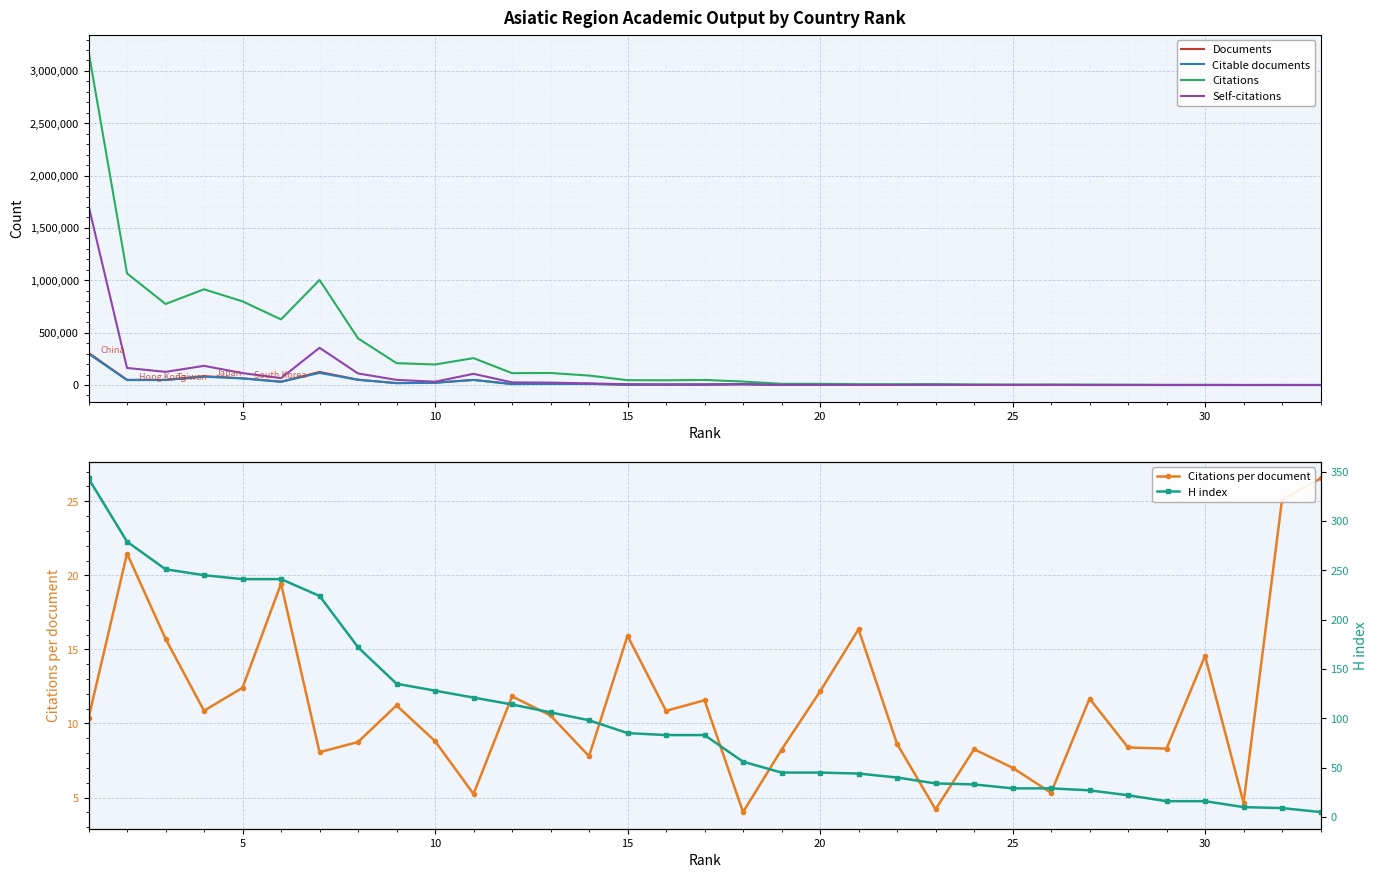

Is it true that Citations per document equals 15.9 at 15?

True